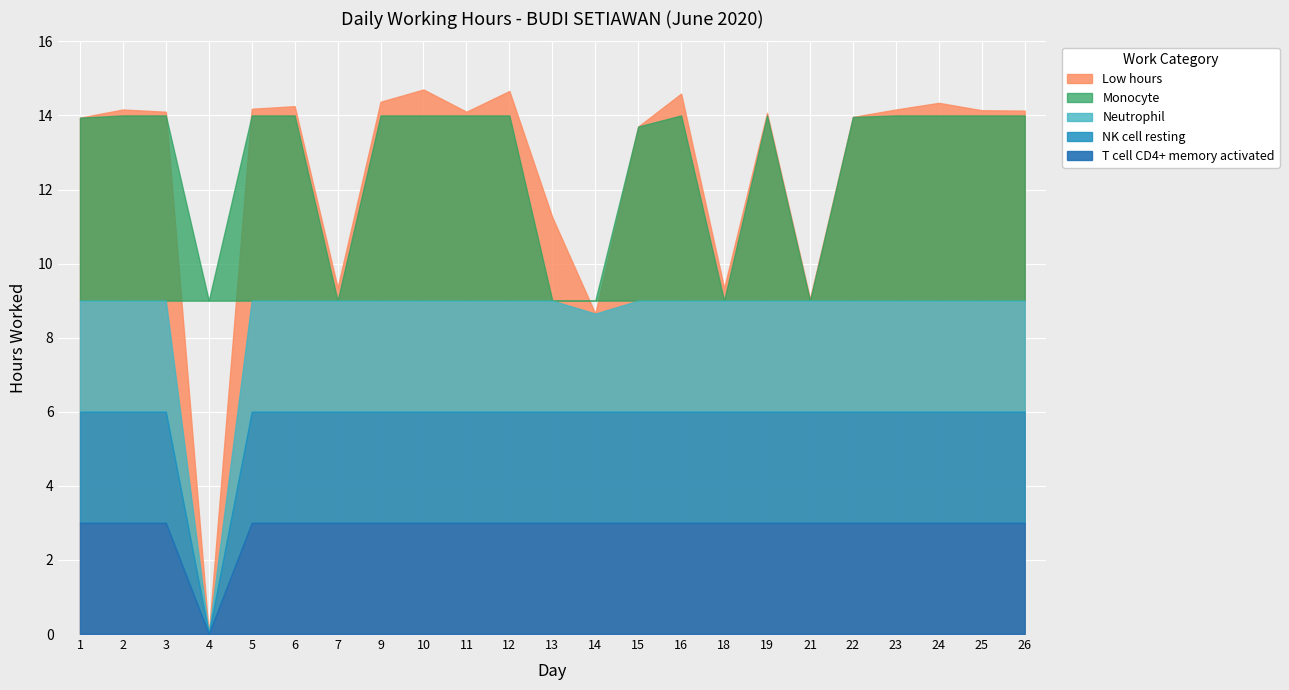

Rank the categories by value from highest to lowest.

10, 12, 16, 9, 24, 6, 5, 2, 23, 25, 26, 3, 11, 19, 22, 1, 15, 13, 7, 18, 21, 14, 4